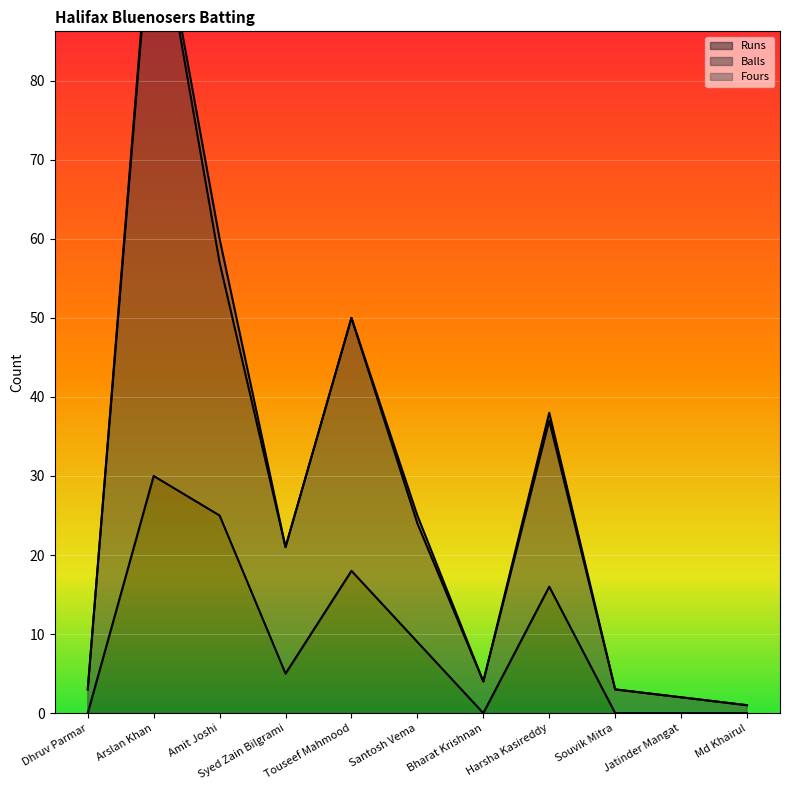

At how many categories does at least one series exceed 72?

1